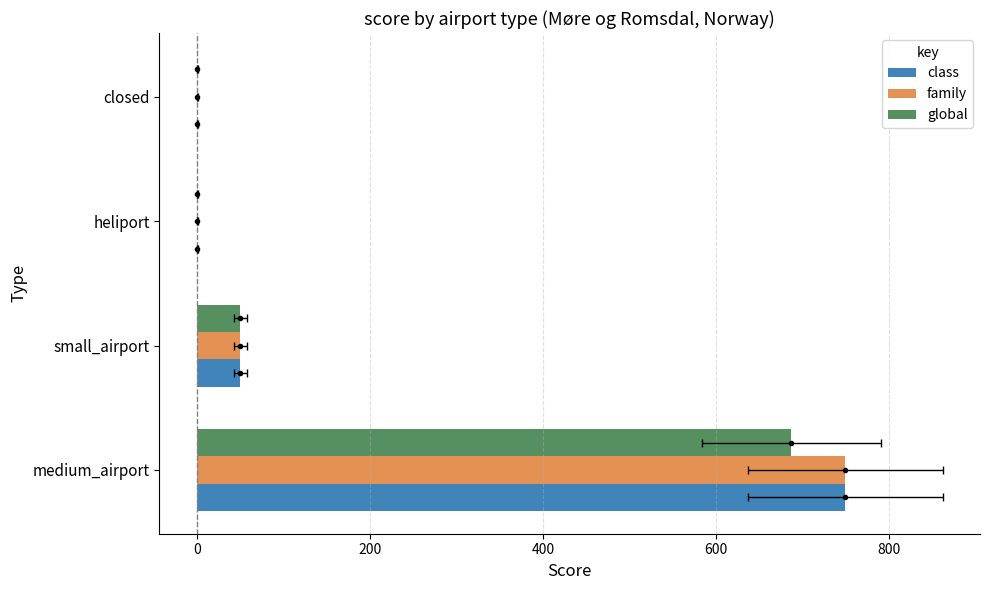

List the series in order of their peak value, lowest first.

global, class, family